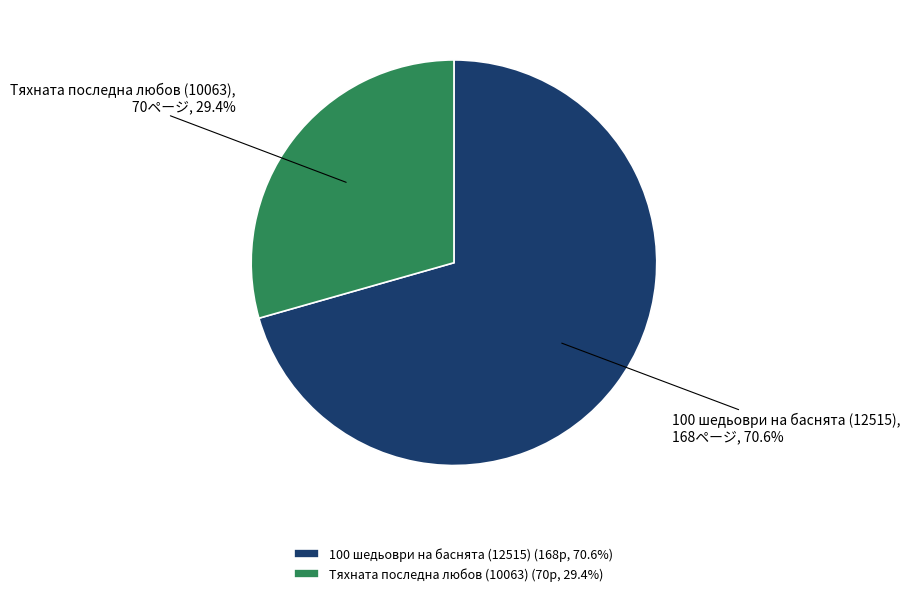

Do Тяхната последна любов (10063) and 100 шедьоври на баснята (12515) together represent more than half of the pie?

Yes